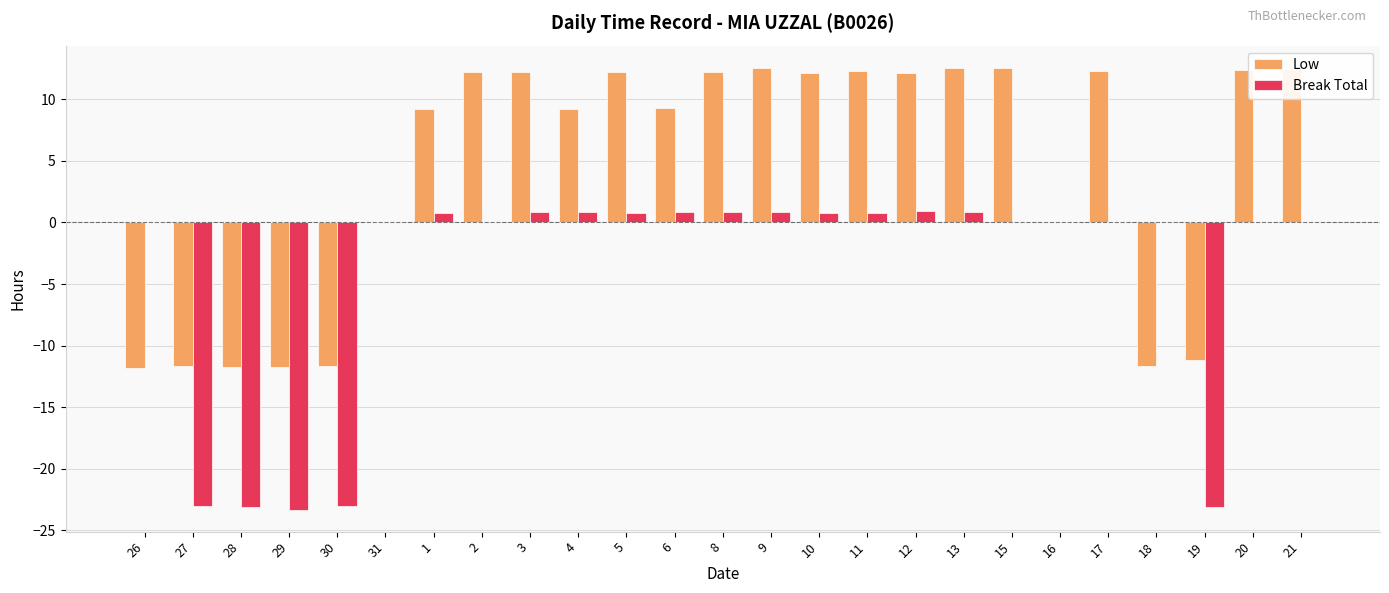

Which series has the largest total across all categories?

Low